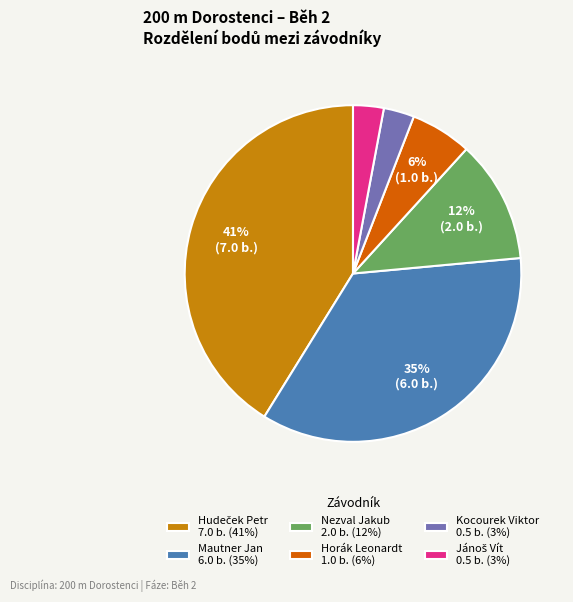

Which has a higher value, Kocourek Viktor 0.5 b. (3%) or Mautner Jan 6.0 b. (35%)?

Mautner Jan 6.0 b. (35%)